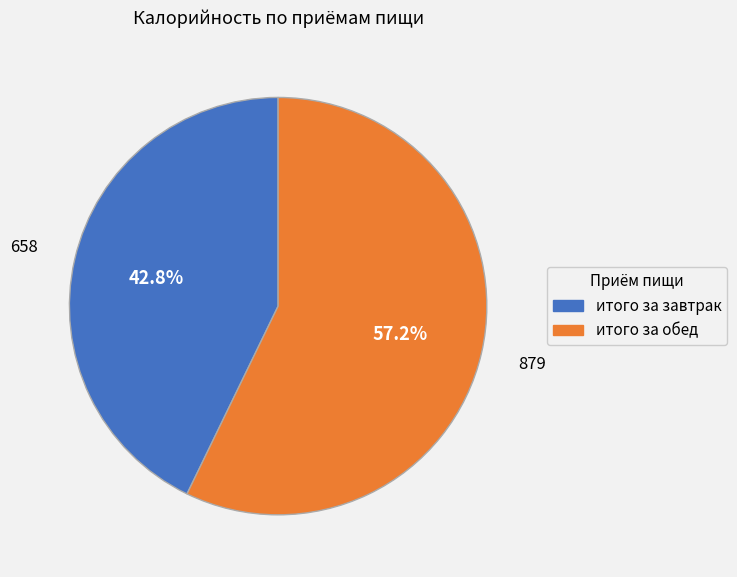

To the nearest percent, what is the combined percentage of итого за обед and итого за завтрак?

100%